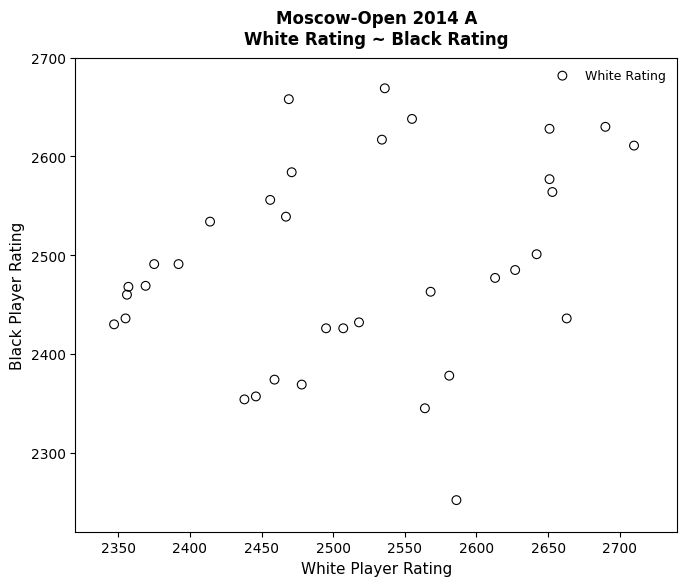

What is the range of Y values (max minus min)?

417